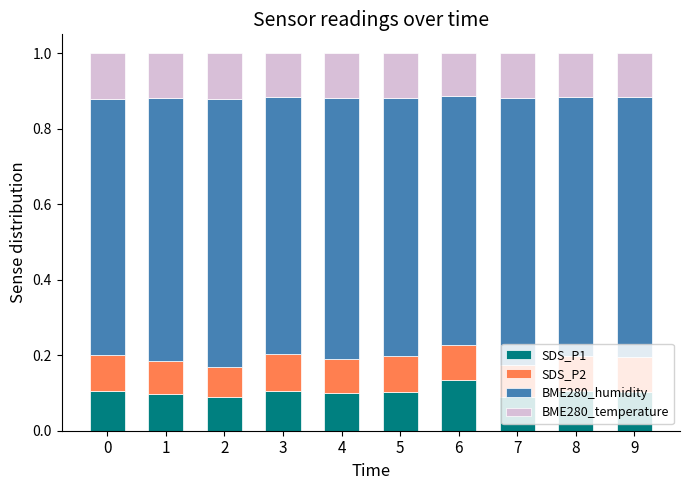

What is the total value across all series at 1?

1.0